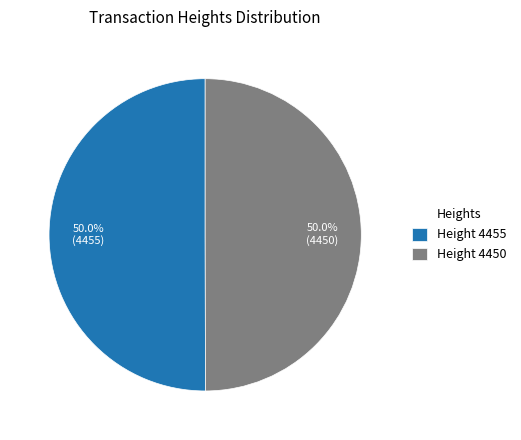

How many segments does this pie chart have?

2